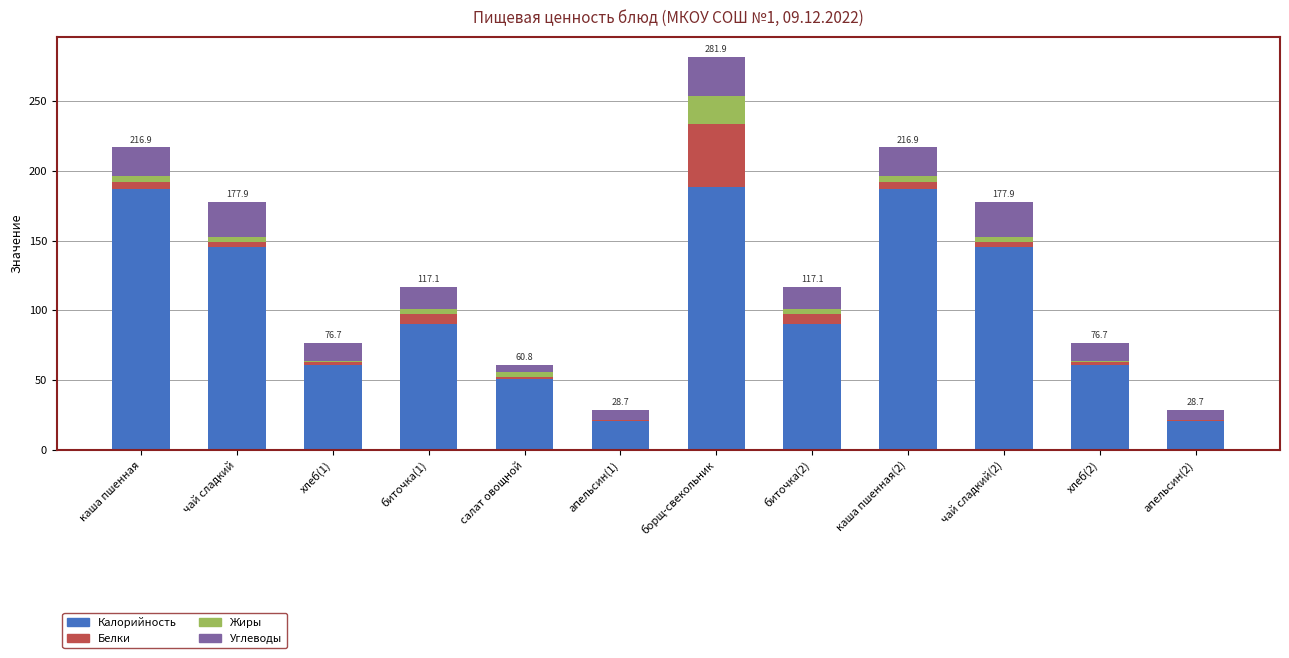

True or false: Калорийность has a value of 264.5 at каша пшенная.

False